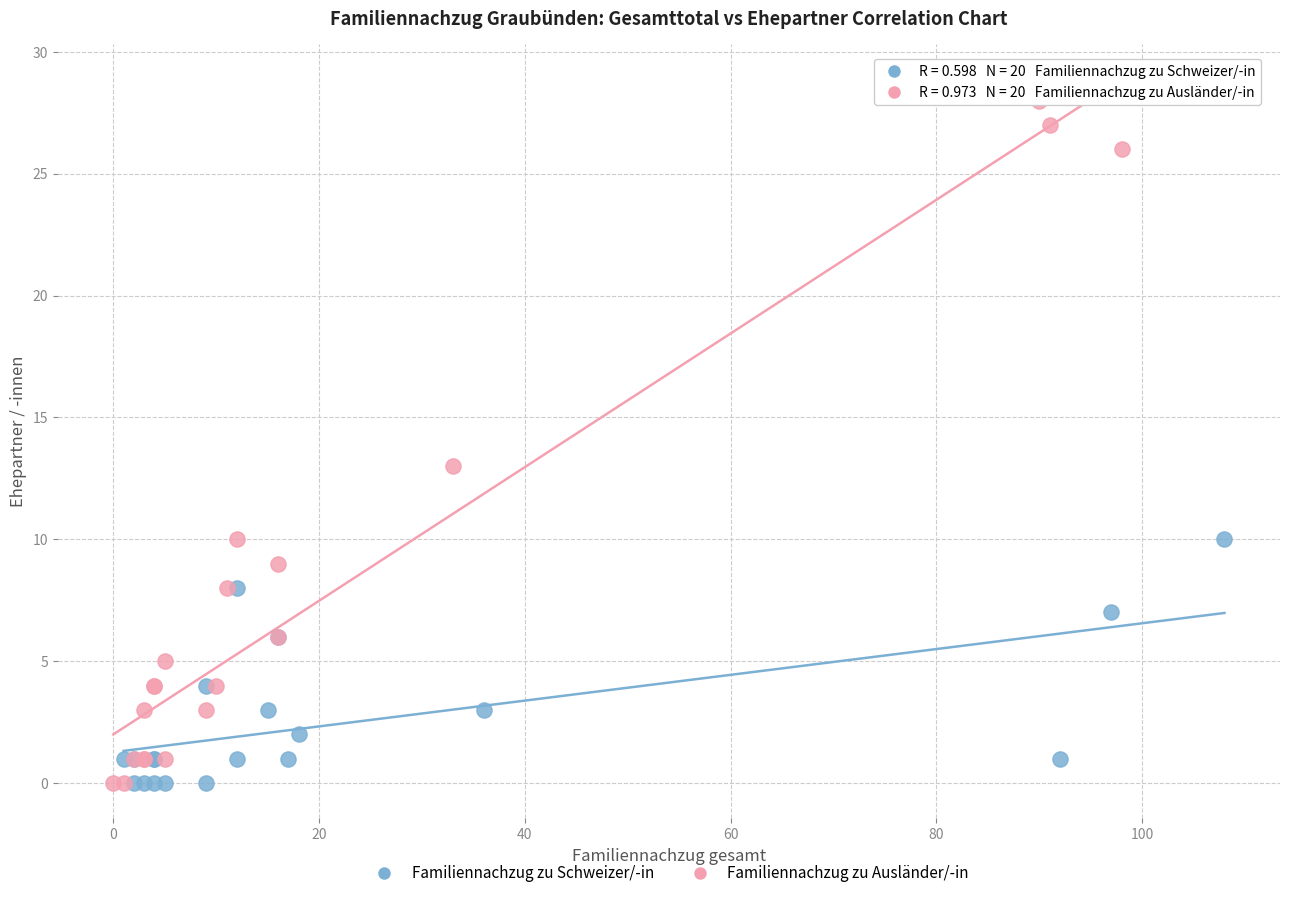

Which series has the widest spread of Y values?

Familiennachzug zu Ausländer/-in